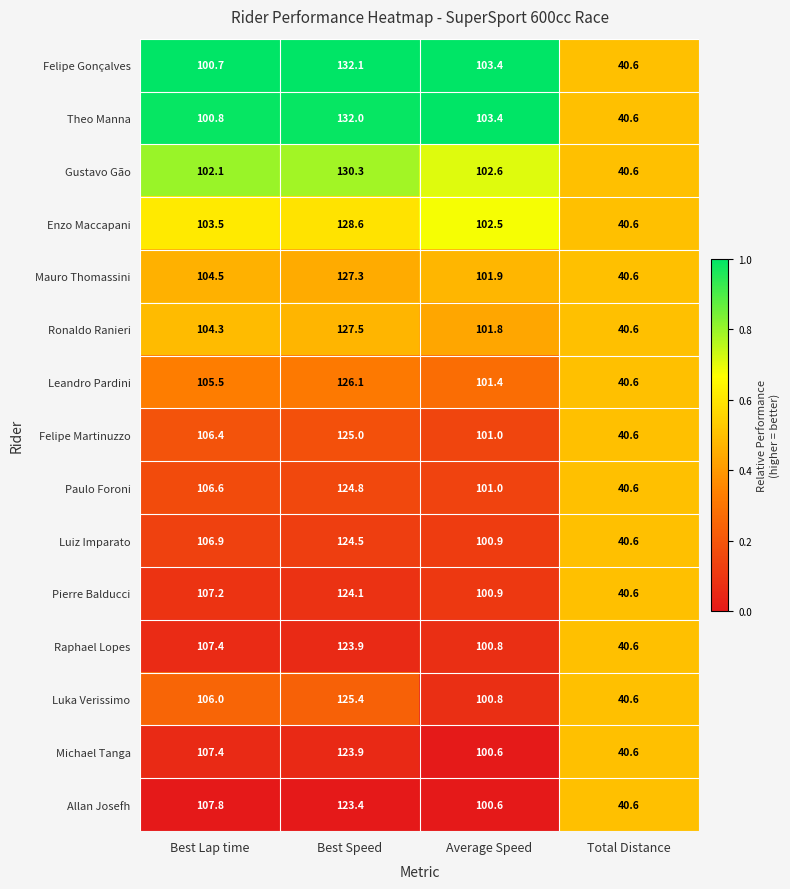

What is the highest value of the Luiz Imparato series?

124.5